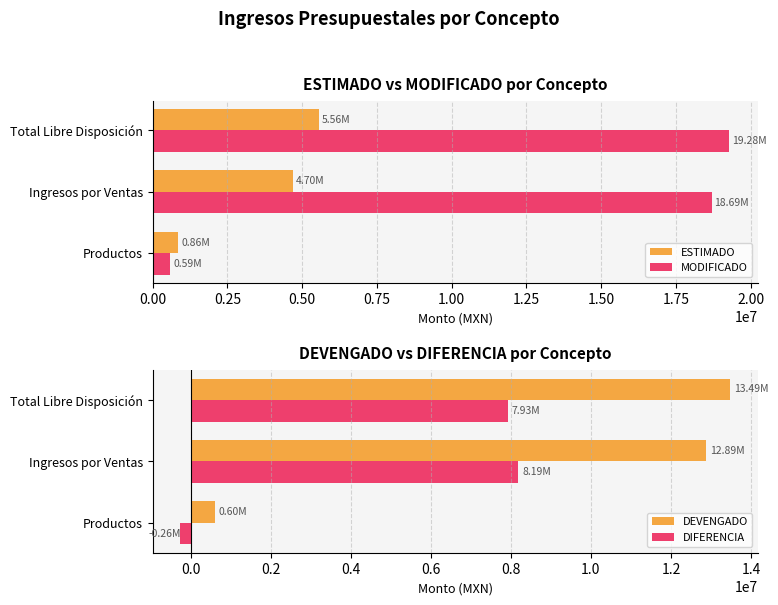

List the labels in order of ESTIMADO value, smallest first.

Productos, Ingresos por Ventas, Total Libre Disposición